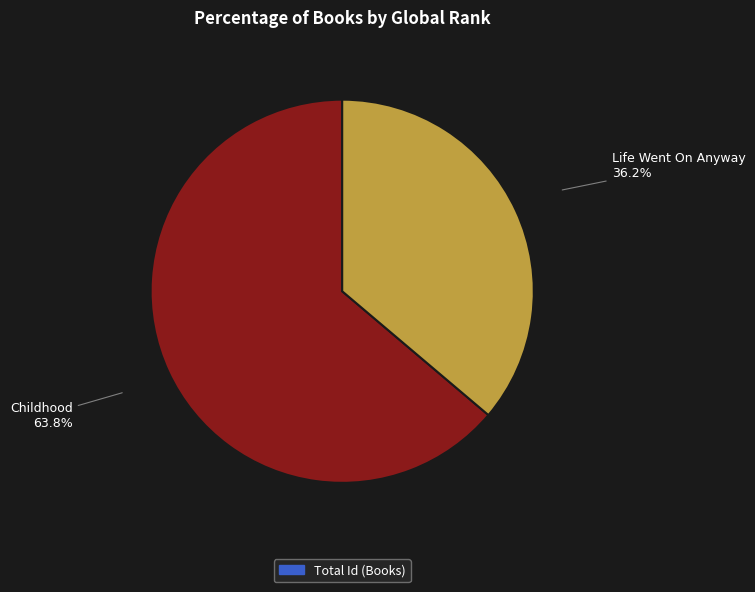

Does any single category account for the majority?

Yes